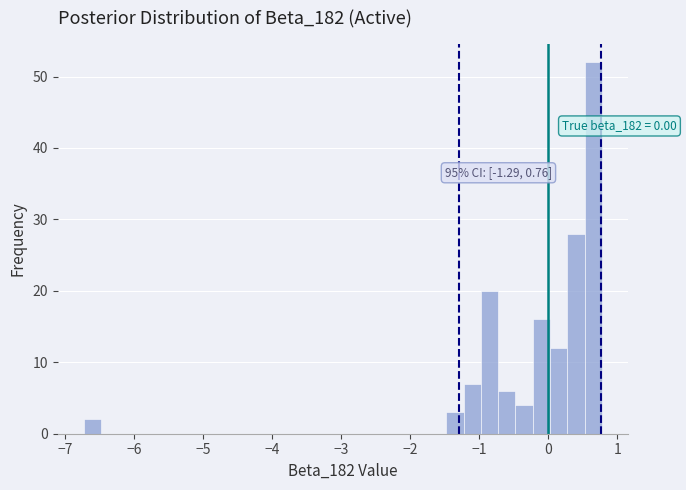

Around what value on the x-axis is the tallest bar? Give the approximate position of its centre, as read against the axis.

0.7